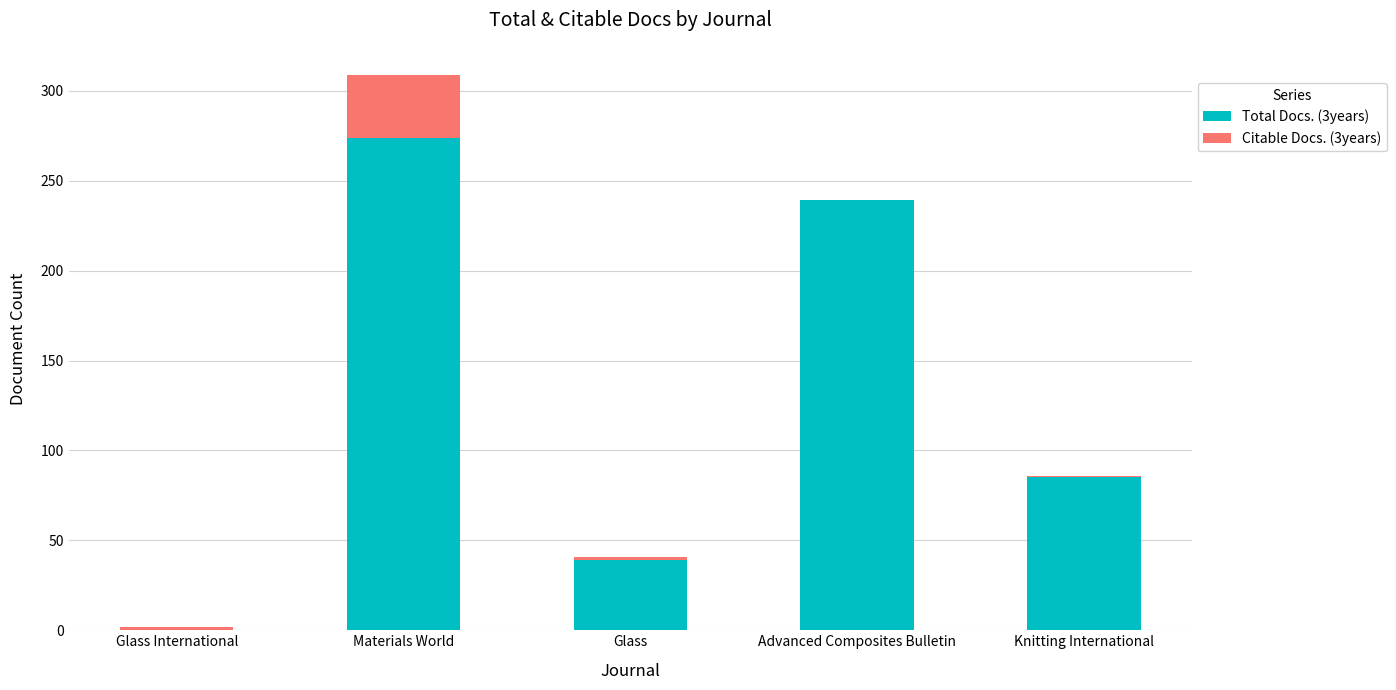

What is the total value across all series at Materials World?

309